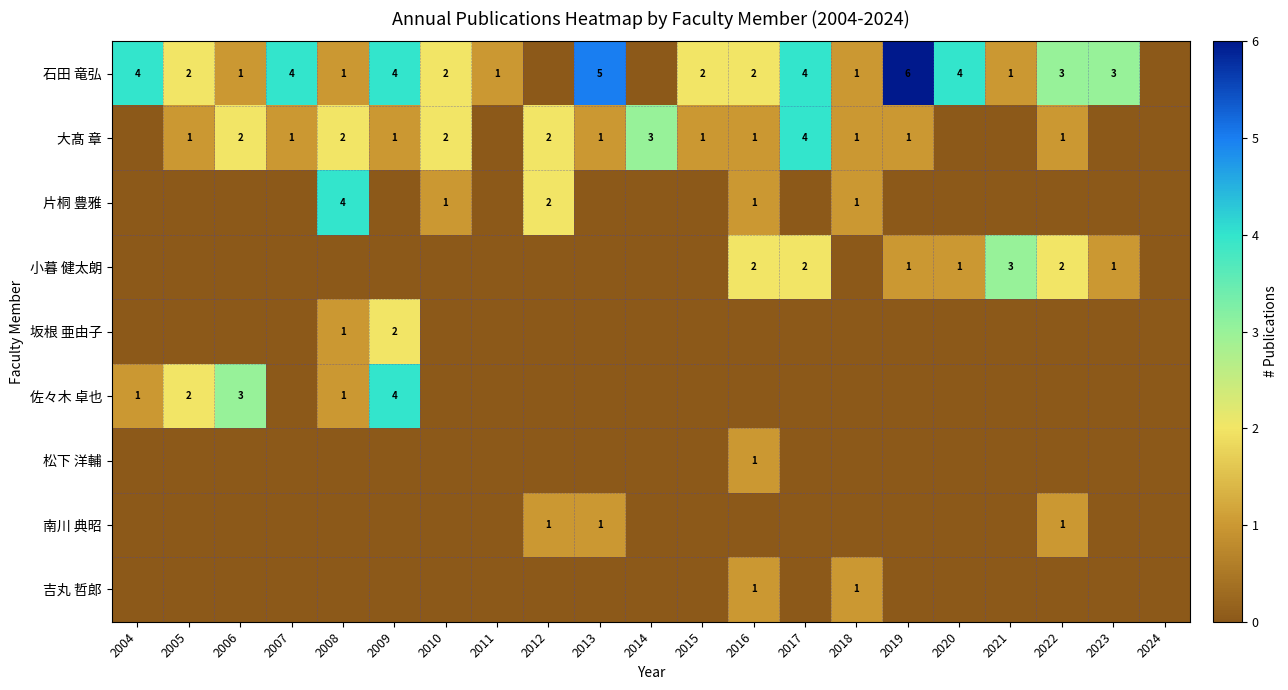

What is the sum of the 石田 竜弘 values at 2022 and 2019?

9